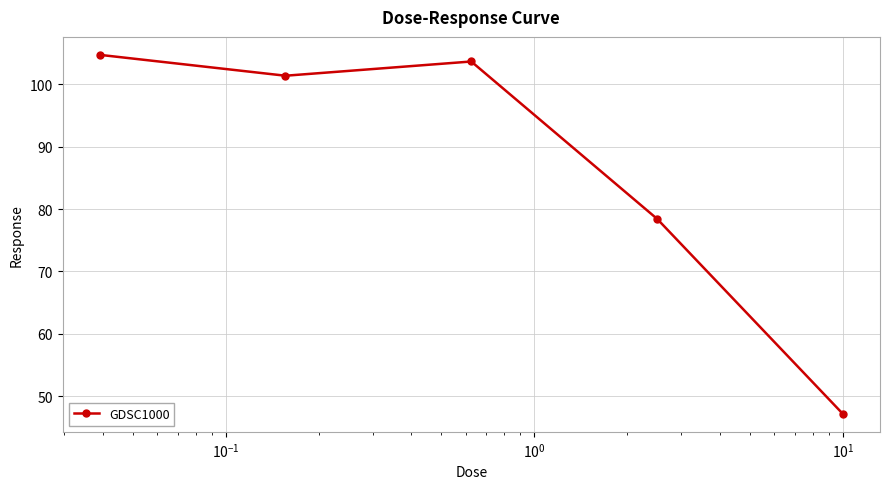

What is the difference between the maximum and minimum values?

57.6